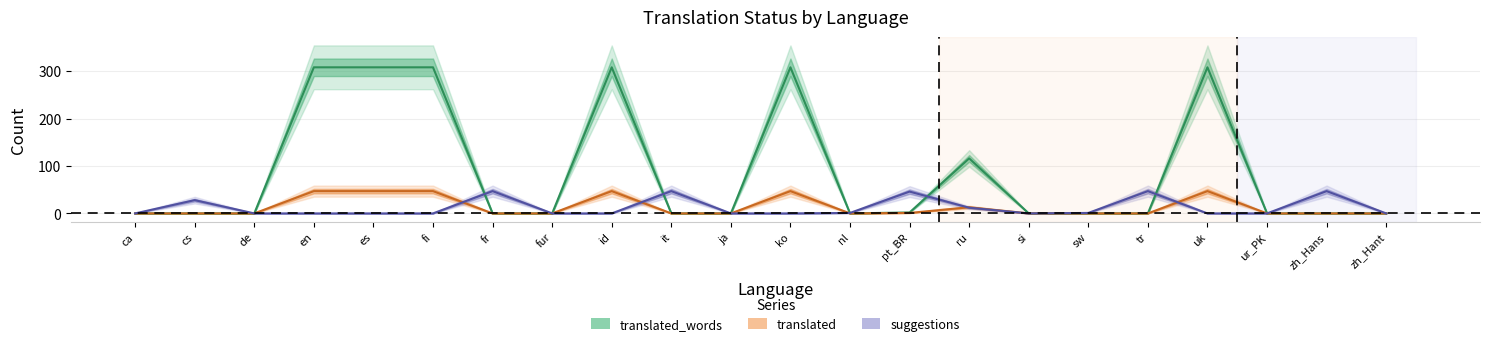

What is the average value of the translated series?

13